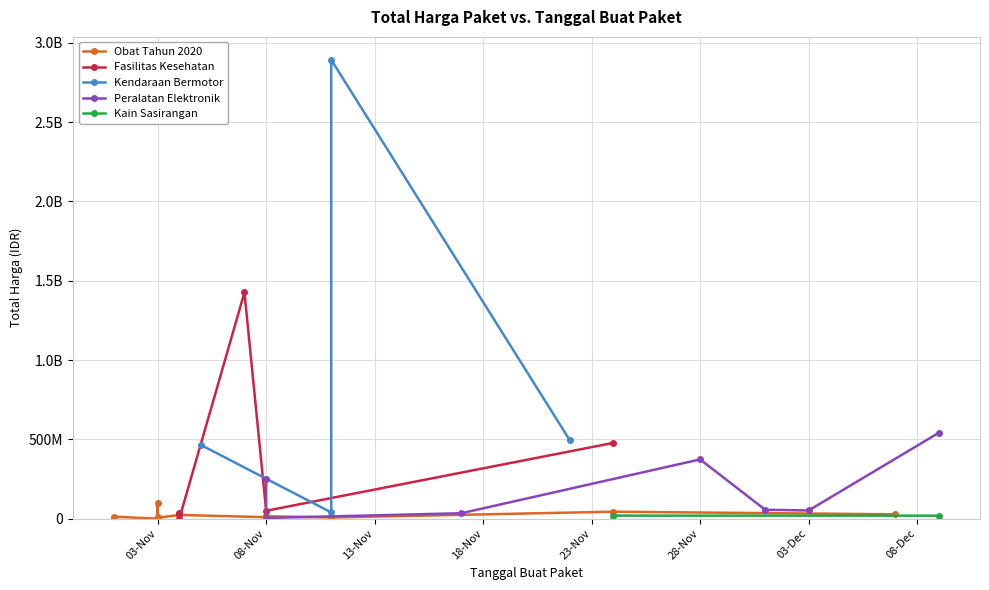

What is the change in value from 2021-11-22 to 2021-11-24?

-473825000